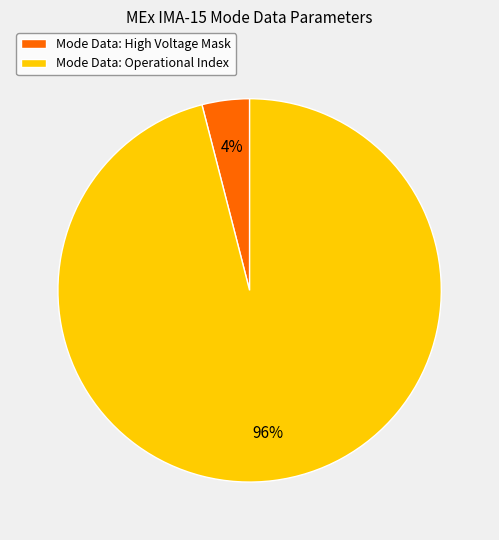

Which category has the biggest portion of the pie?

Mode Data: Operational Index